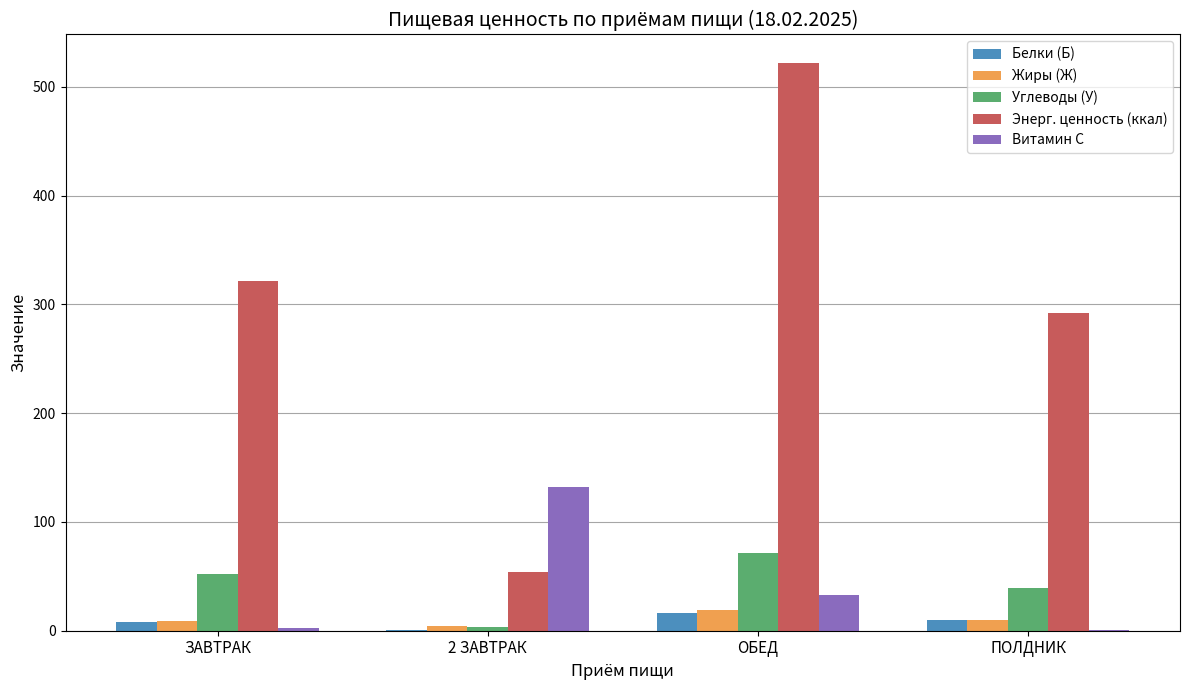

What is the sum of all Витамин С values?

167.4